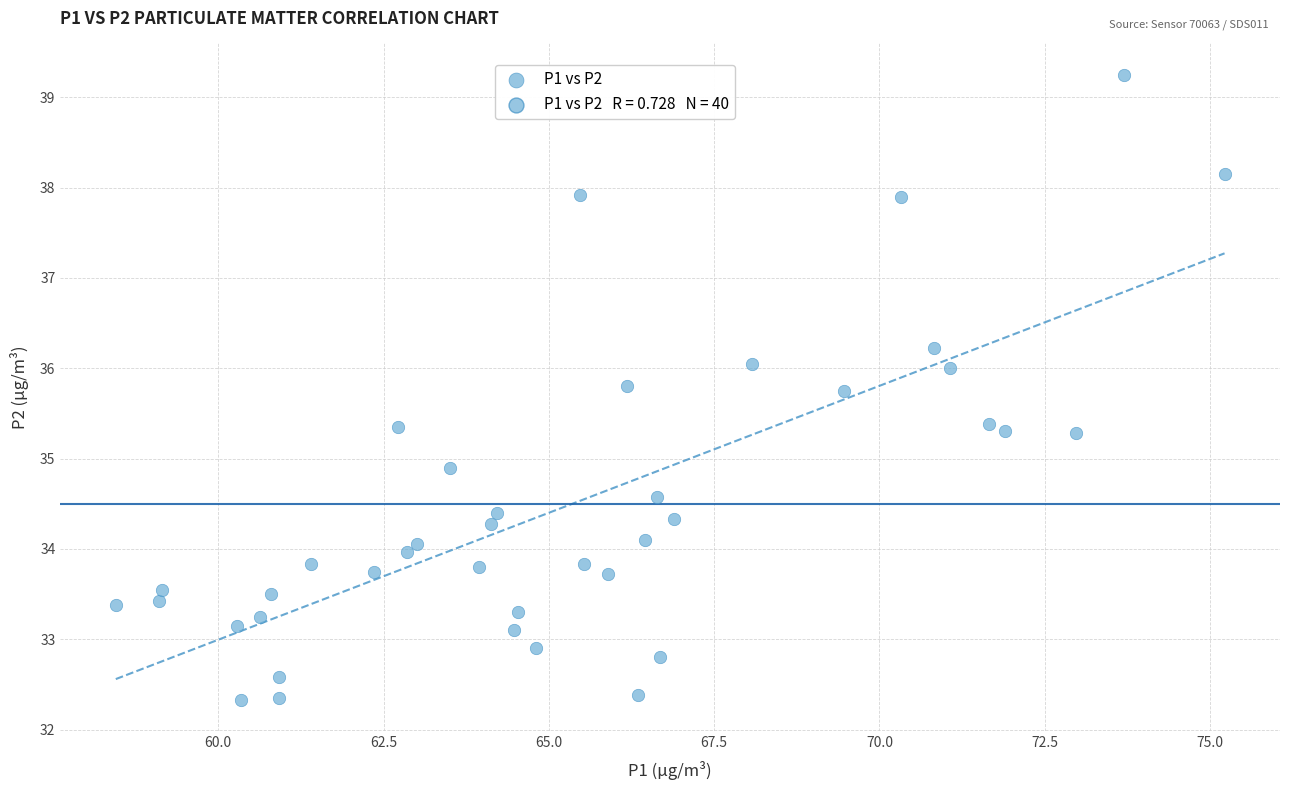

What Y value in the scatter plot is closest to 35?

34.9